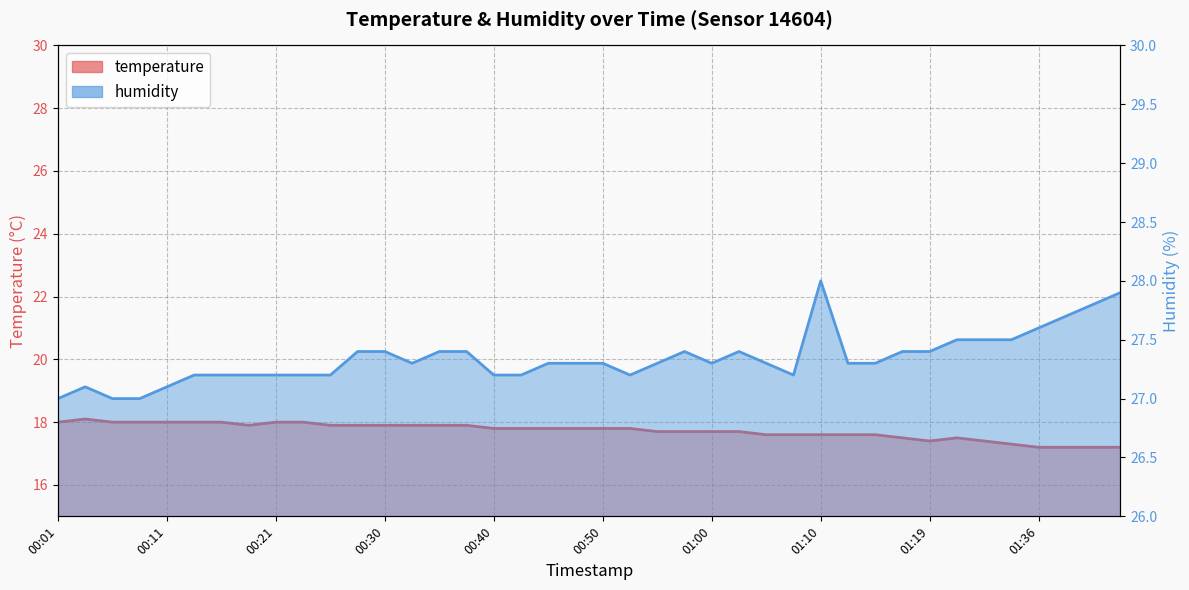

What value does the humidity series have at 01:19?

27.4